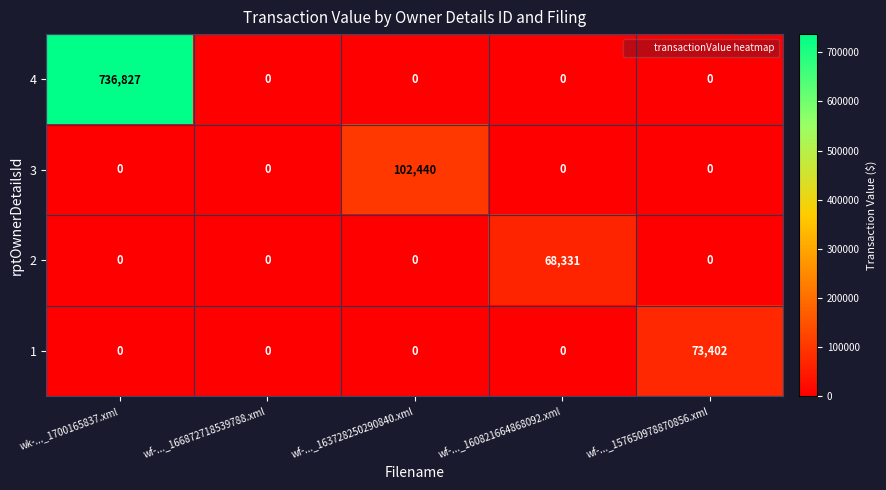

Reading left to right, extract all data points from this chart.

4: 736827	0	0	0	0
3: 0	0	102440	0	0
2: 0	0	0	68331	0
1: 0	0	0	0	73402